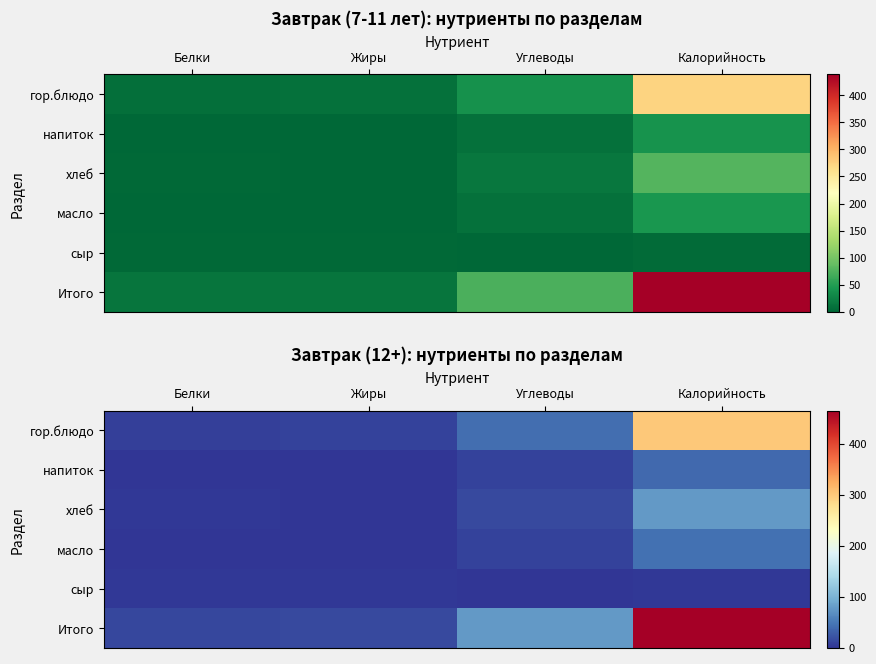

What is the highest value of the напиток series?

40.0